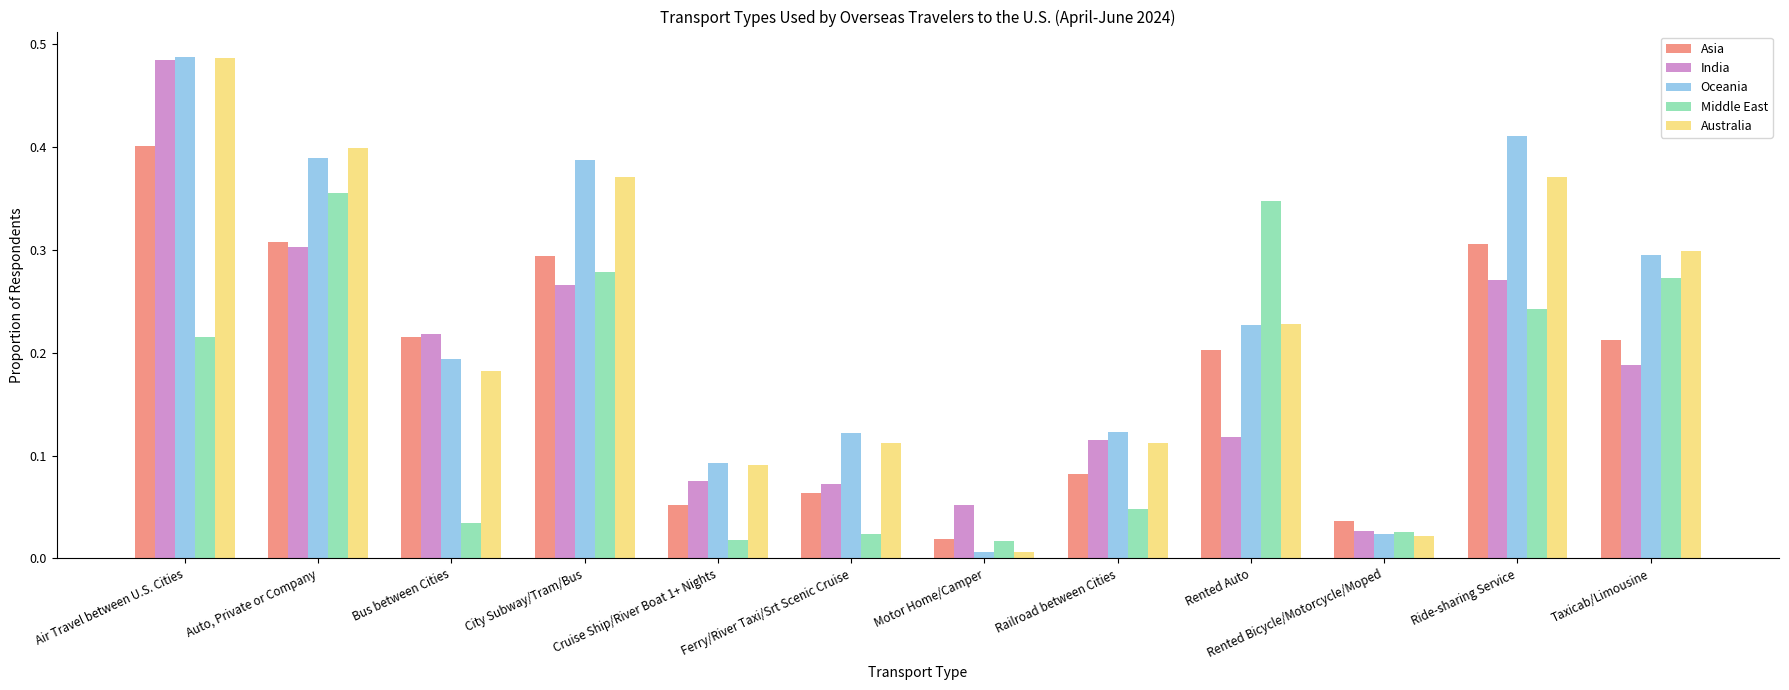

What is the total value across all series at Auto, Private or Company?

1.8